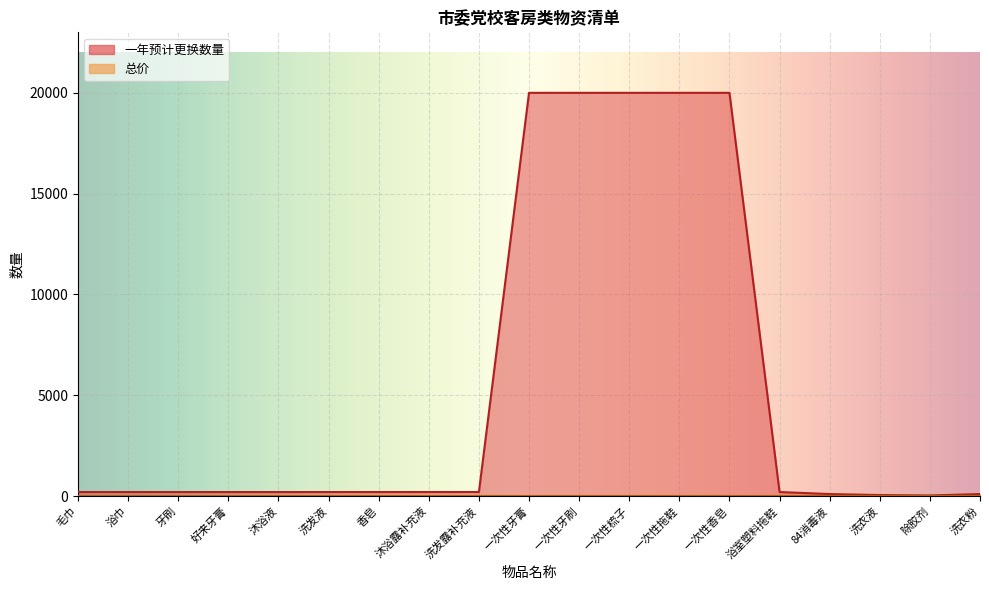

What is the value of the 5th point from the left?

200